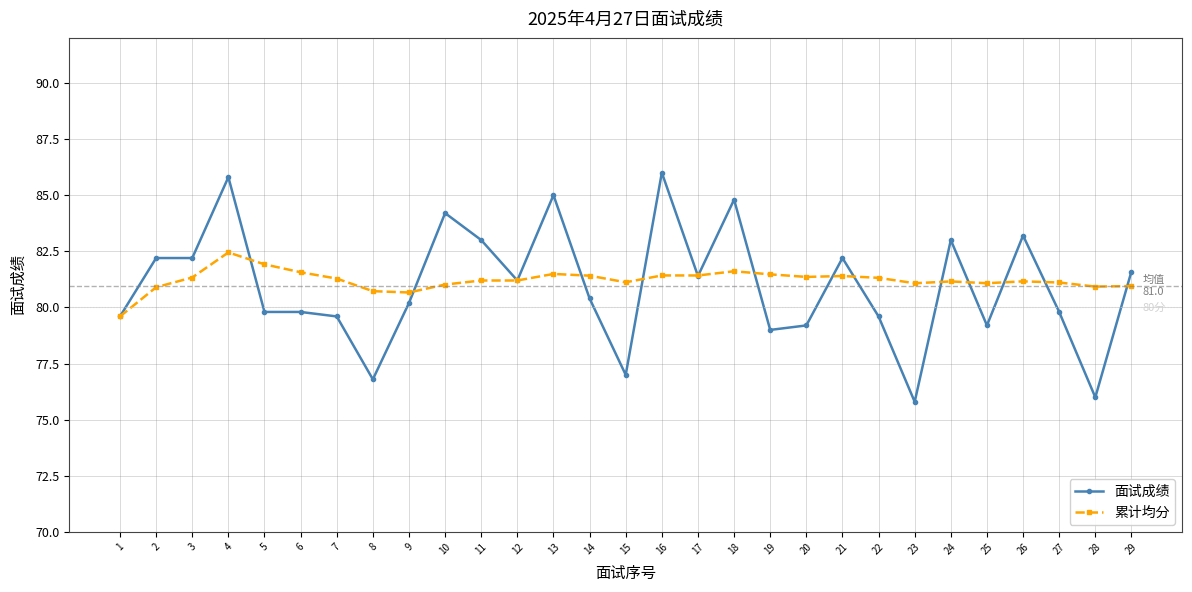

True or false: 面试成绩 has more than 0 points higher than both neighbors.

True